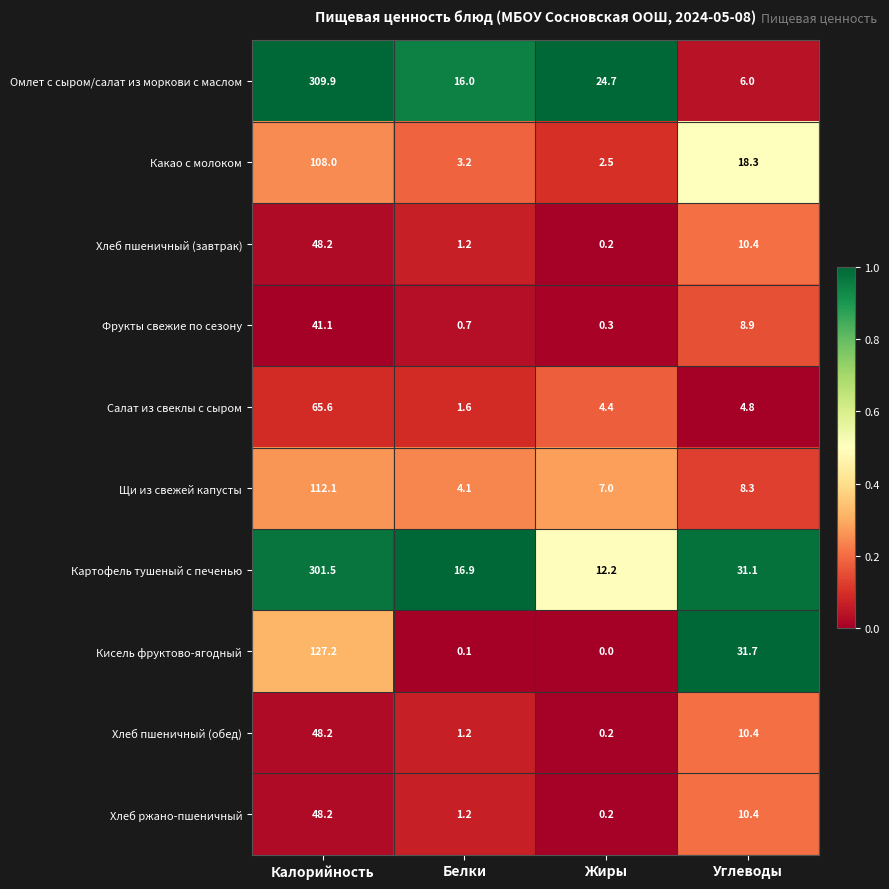

Which series changed the most between Белки and Углеводы?

Кисель фруктово-ягодный